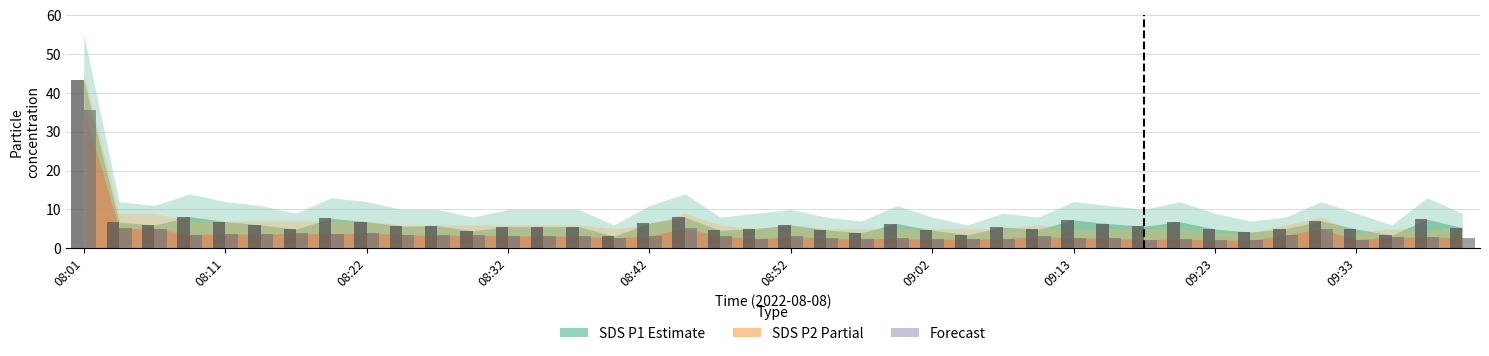

What is the minimum value shown in the chart?

2.1